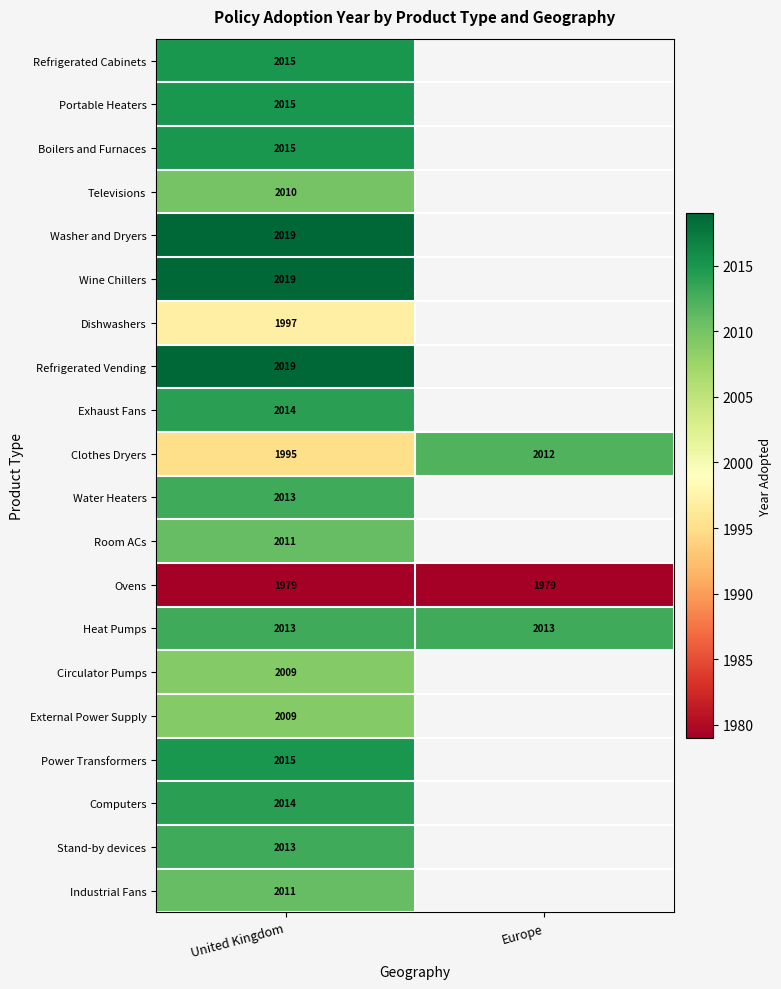

True or false: External Power Supply has a value of 2009 at United Kingdom.

True